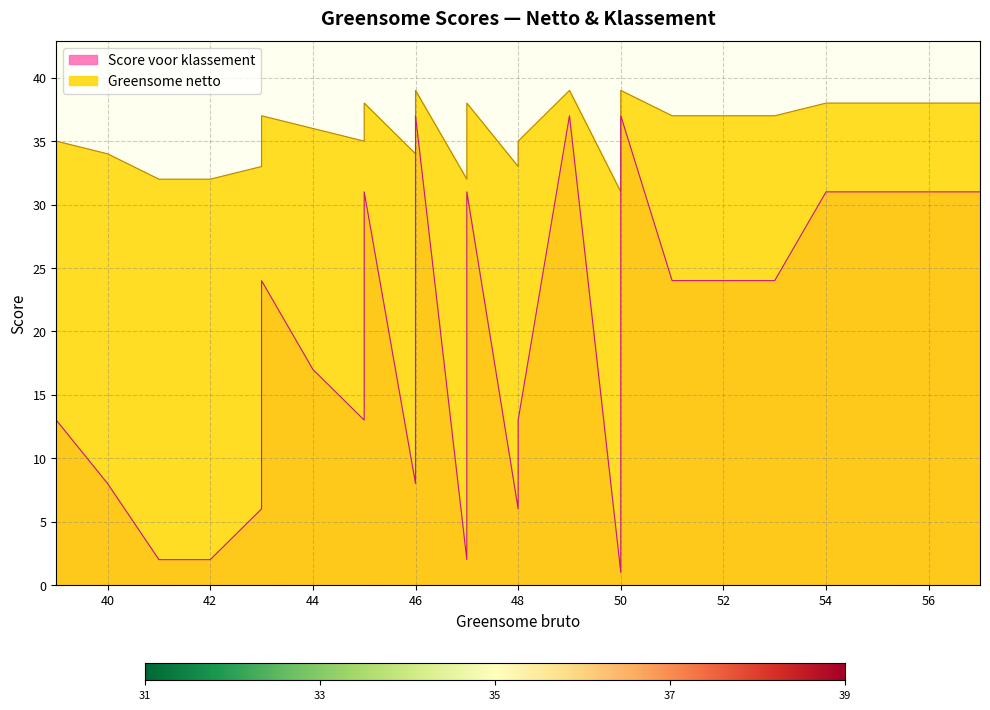

What are all the series names shown in the legend?

Greensome netto, Score voor klassement